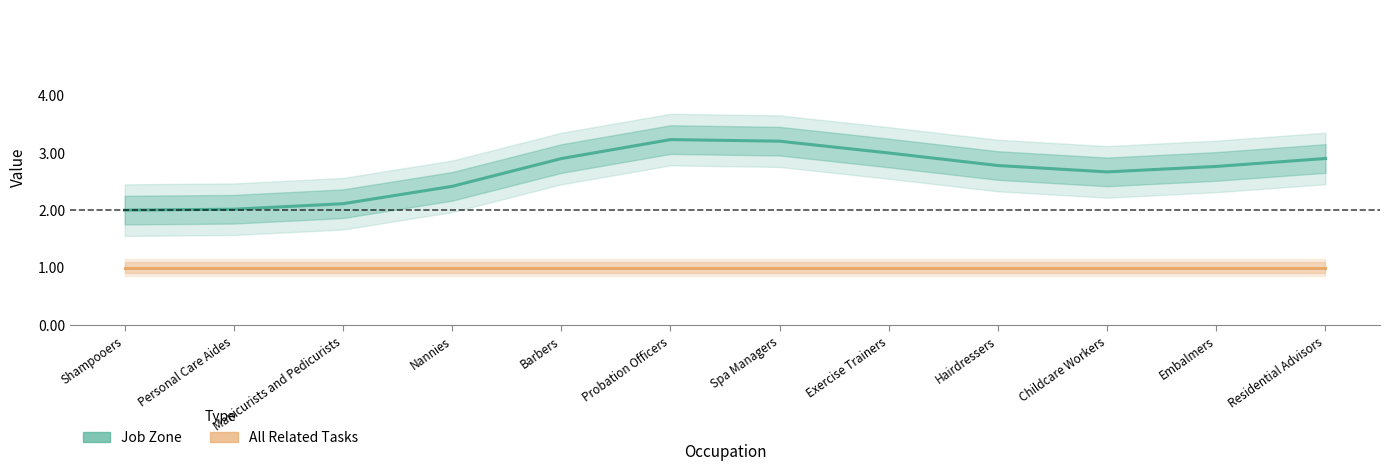

Where is Job Zone nearest to the value 2?

Shampooers